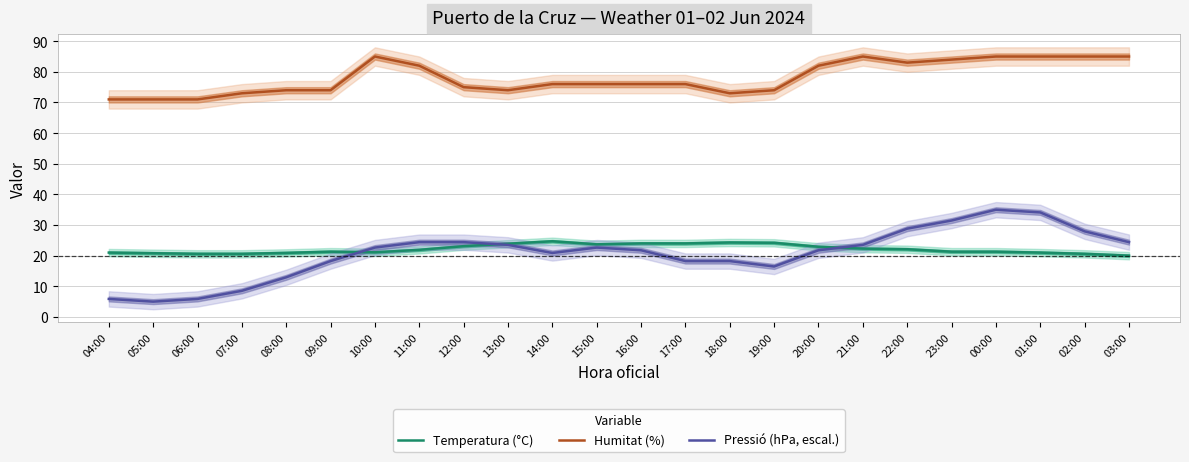

At 16:00, list the series in order from smallest to largest.

Pressió (hPa, escal.), Temperatura (°C), Humitat (%)